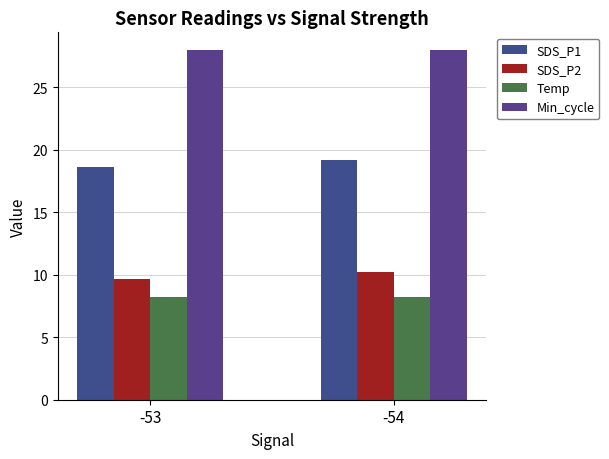

What is the value of the Min_cycle bar at the 2nd from the left?

28.0